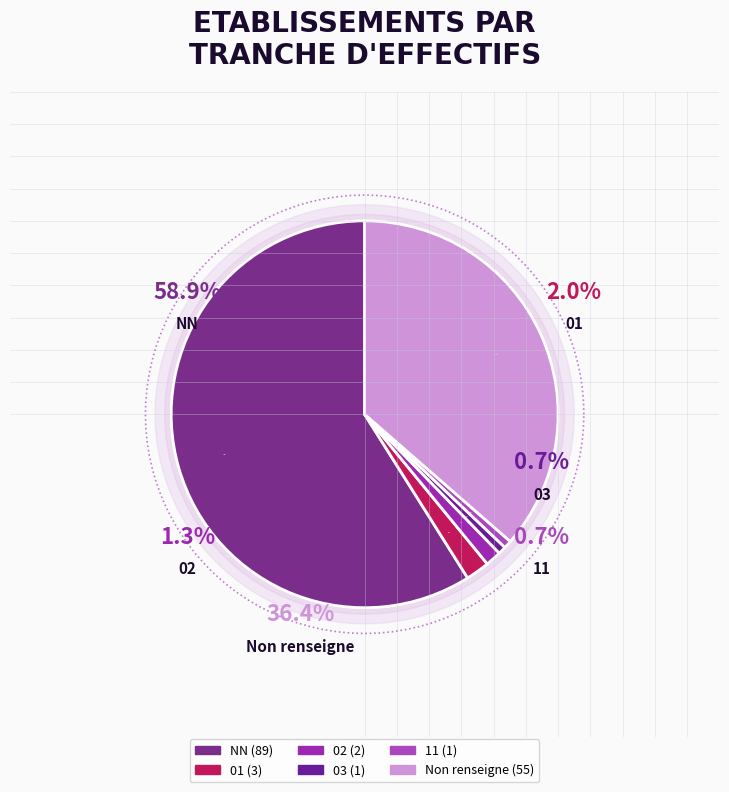

Combined, do 01 and 02 account for over 50%?

No